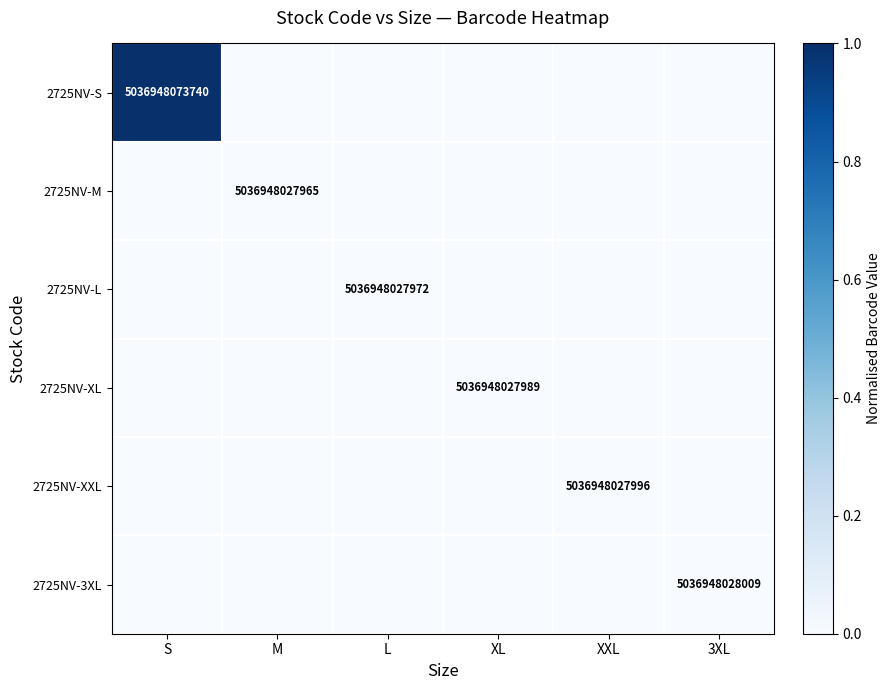

Is it true that 2725NV-M equals 1769038643487 at M?

False